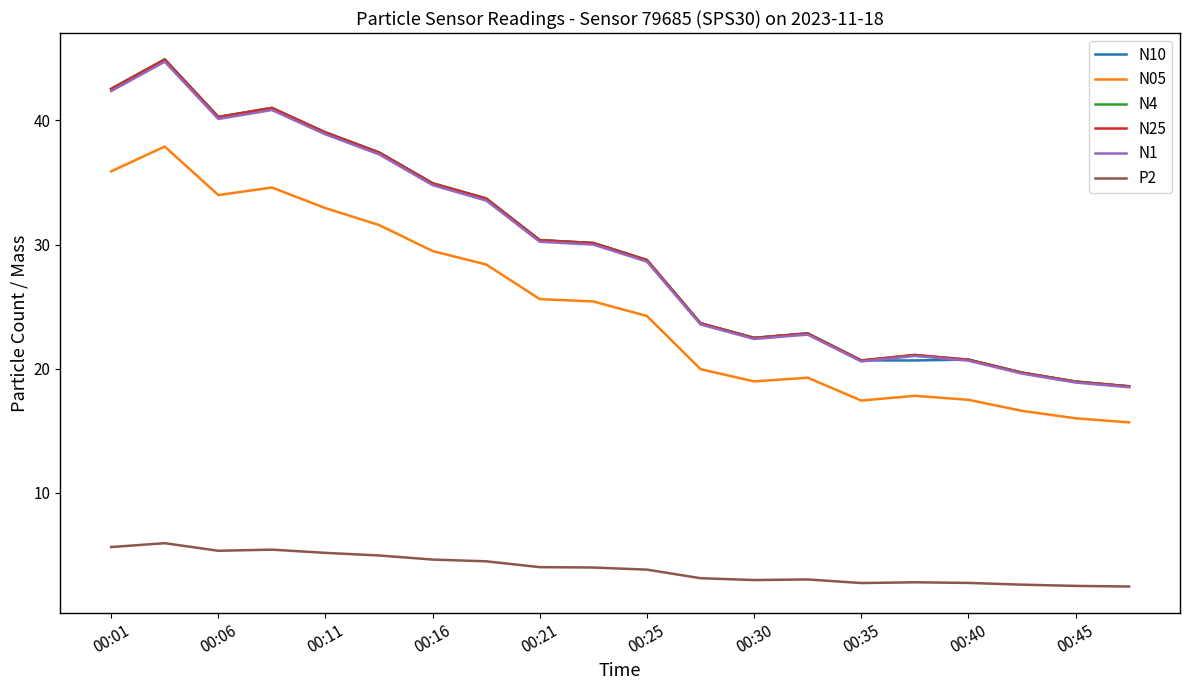

True or false: N05 and N10 cross at least once.

False